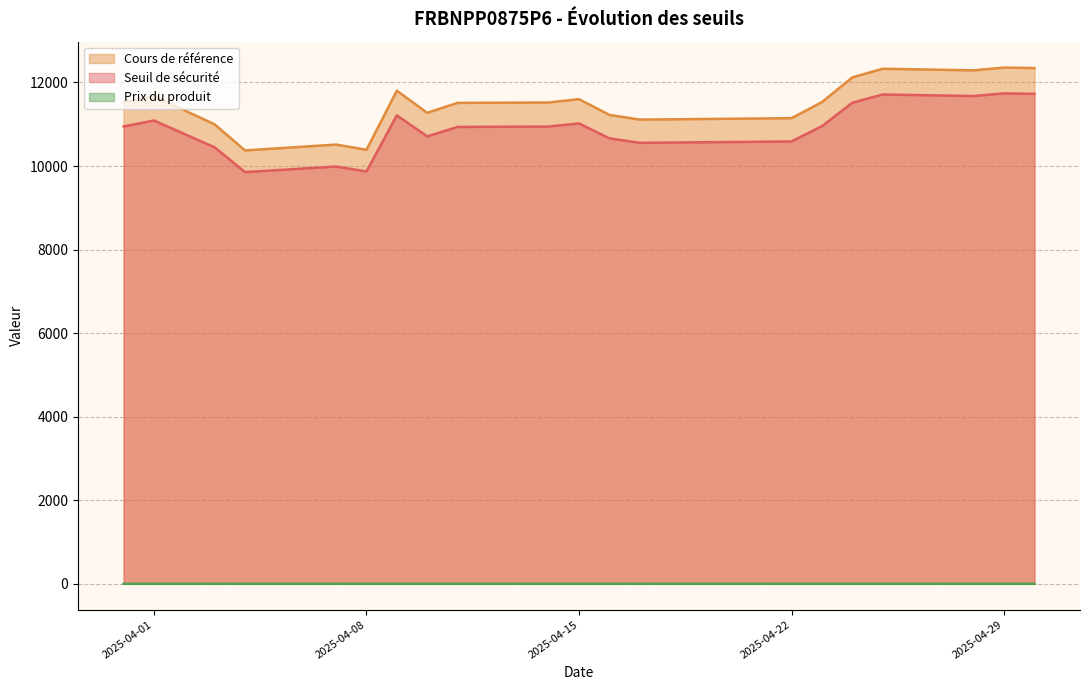

What is the difference between the highest and lowest values at 2025-04-09?

11803.3